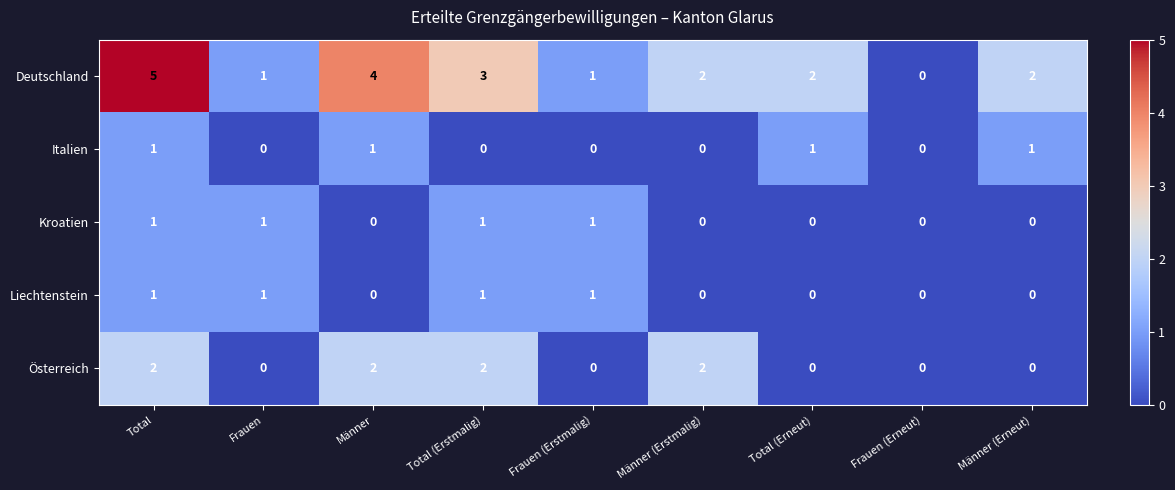

Which category has the highest value across all series?

Total